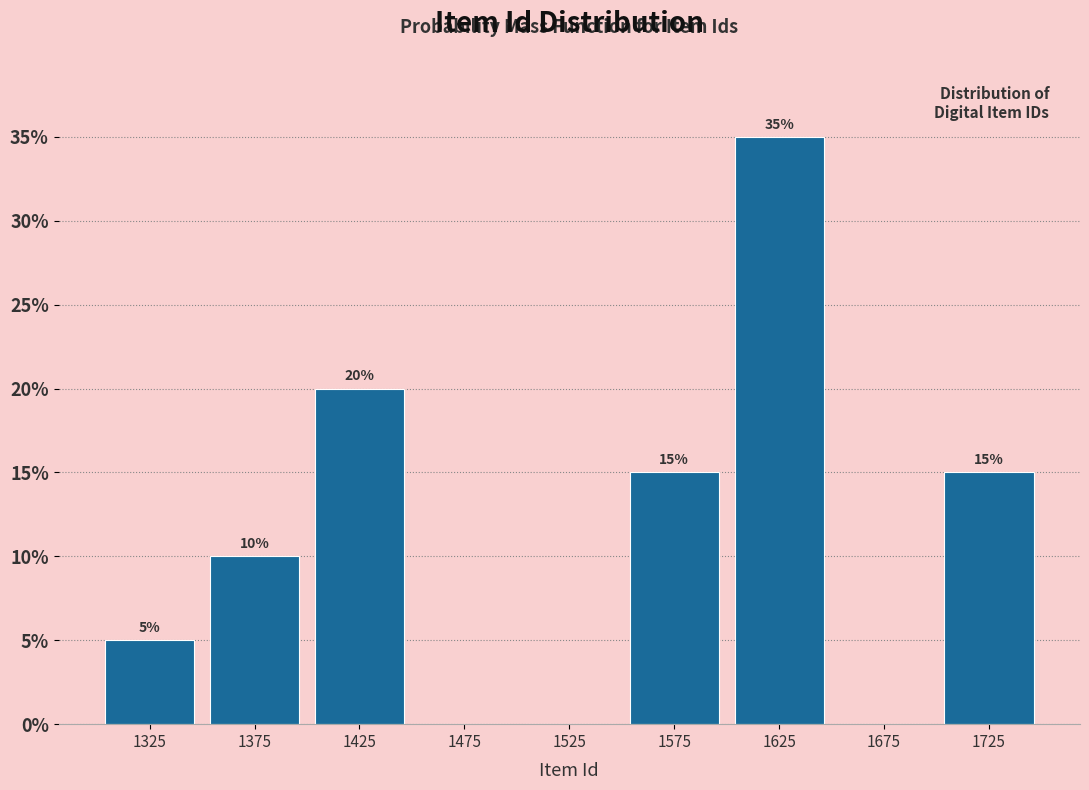

Which range on the x-axis has the tallest bar?

1600 to 1650